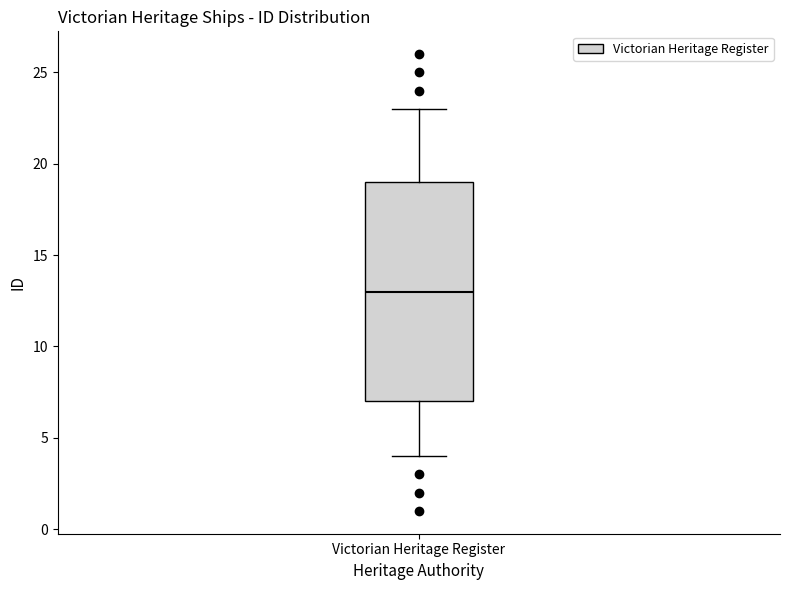

Transcribe this box plot: give where the median line is, the range the box spans, and where the two whiskers end, as read against the y-axis. The values are not printed on the chart, so give them approximately, as read against the axis.

median 13, box 7 to 19, whiskers 4 to 23